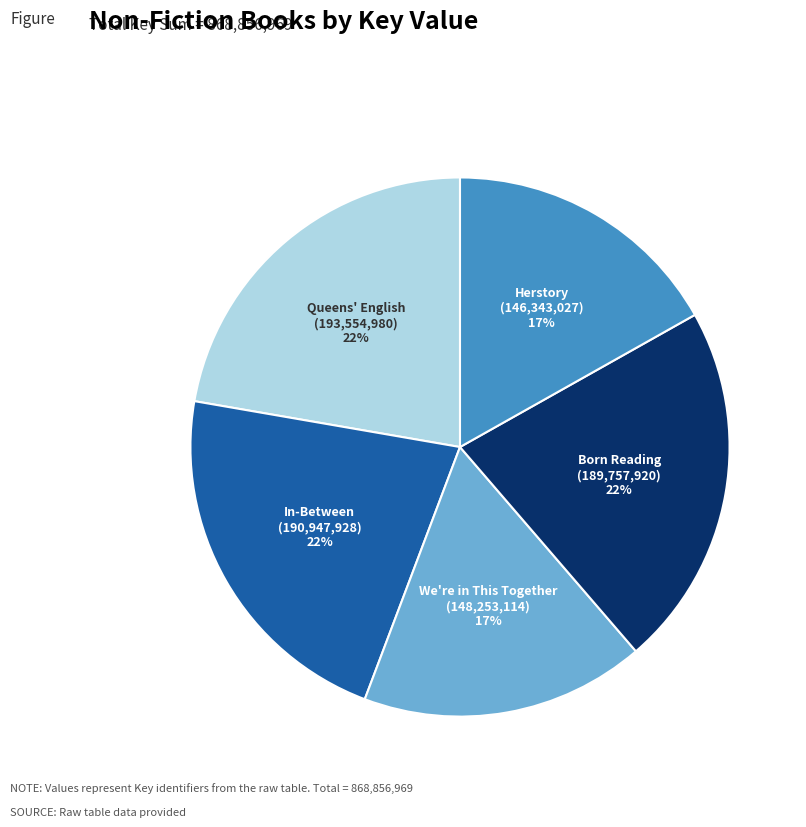

Does We're in This Together account for over 50% of the chart?

No